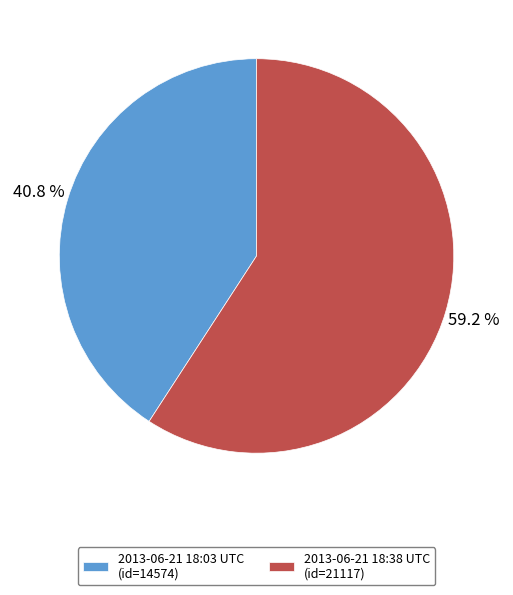

Which has a higher value, 2013-06-21 18:38 UTC (id=21117) or 2013-06-21 18:03 UTC (id=14574)?

2013-06-21 18:38 UTC (id=21117)